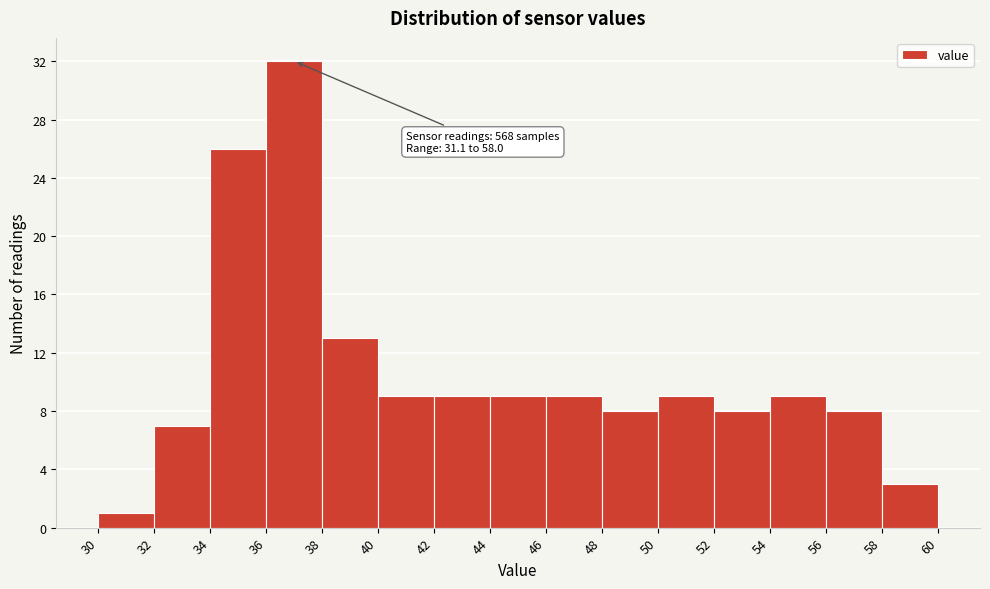

Which range on the x-axis has the tallest bar?

36 to 38